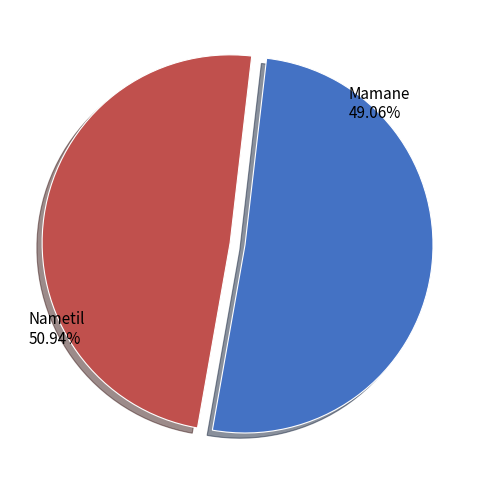

Count the number of slices in the pie.

2